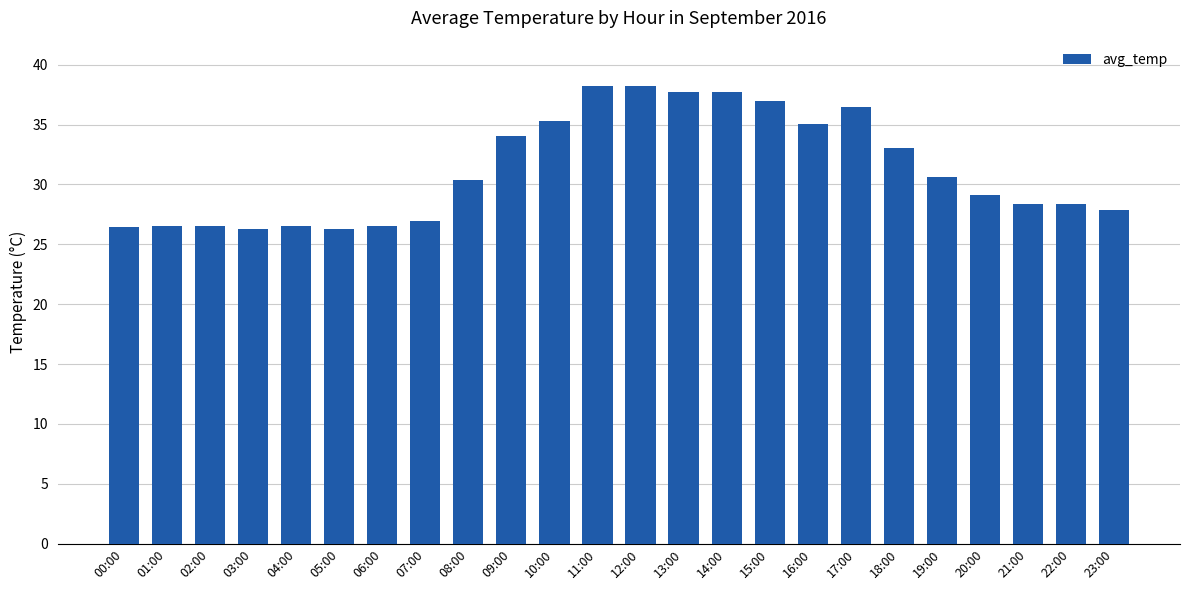

How many bars are there in total?

24